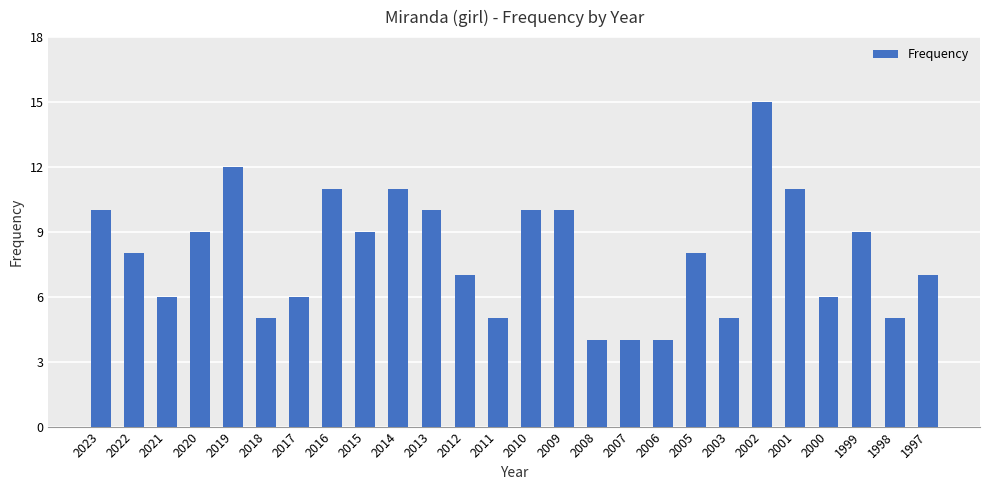

Reading left to right, transcribe all the data shown in this chart.

2023=10	2022=8	2021=6	2020=9	2019=12	2018=5	2017=6	2016=11	2015=9	2014=11	2013=10	2012=7	2011=5	2010=10	2009=10	2008=4	2007=4	2006=4	2005=8	2003=5	2002=15	2001=11	2000=6	1999=9	1998=5	1997=7